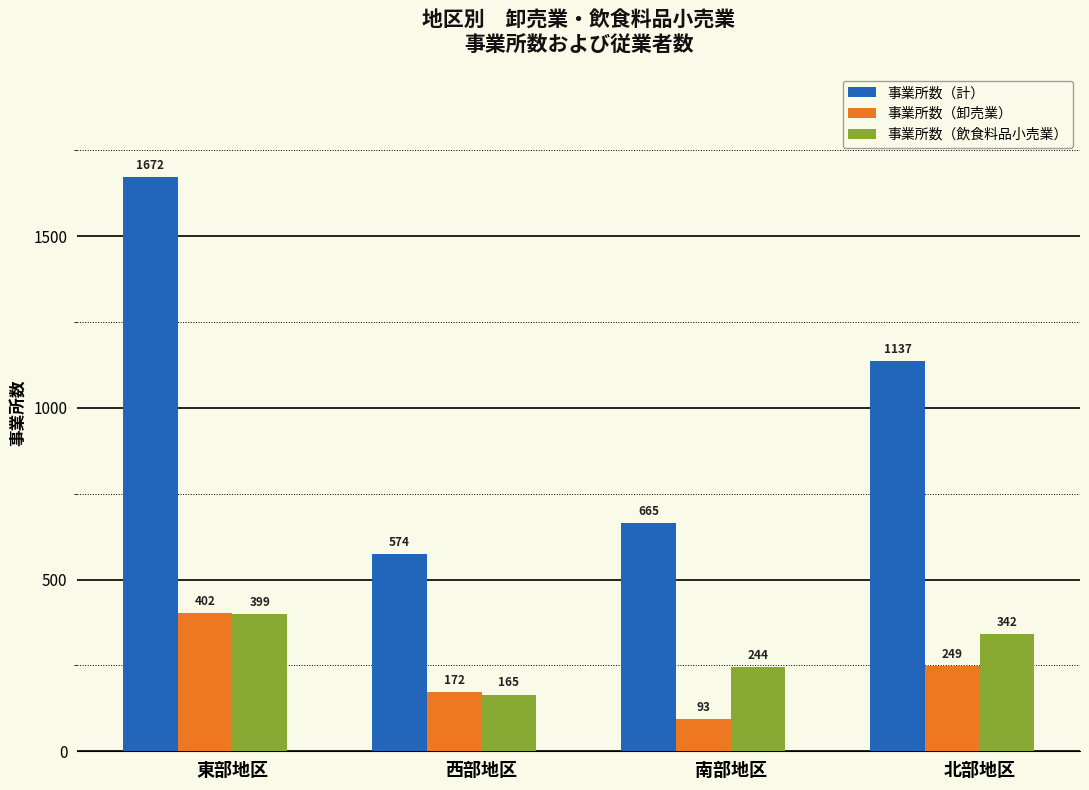

At which label does 事業所数（飲食料品小売業） first exceed 342?

東部地区